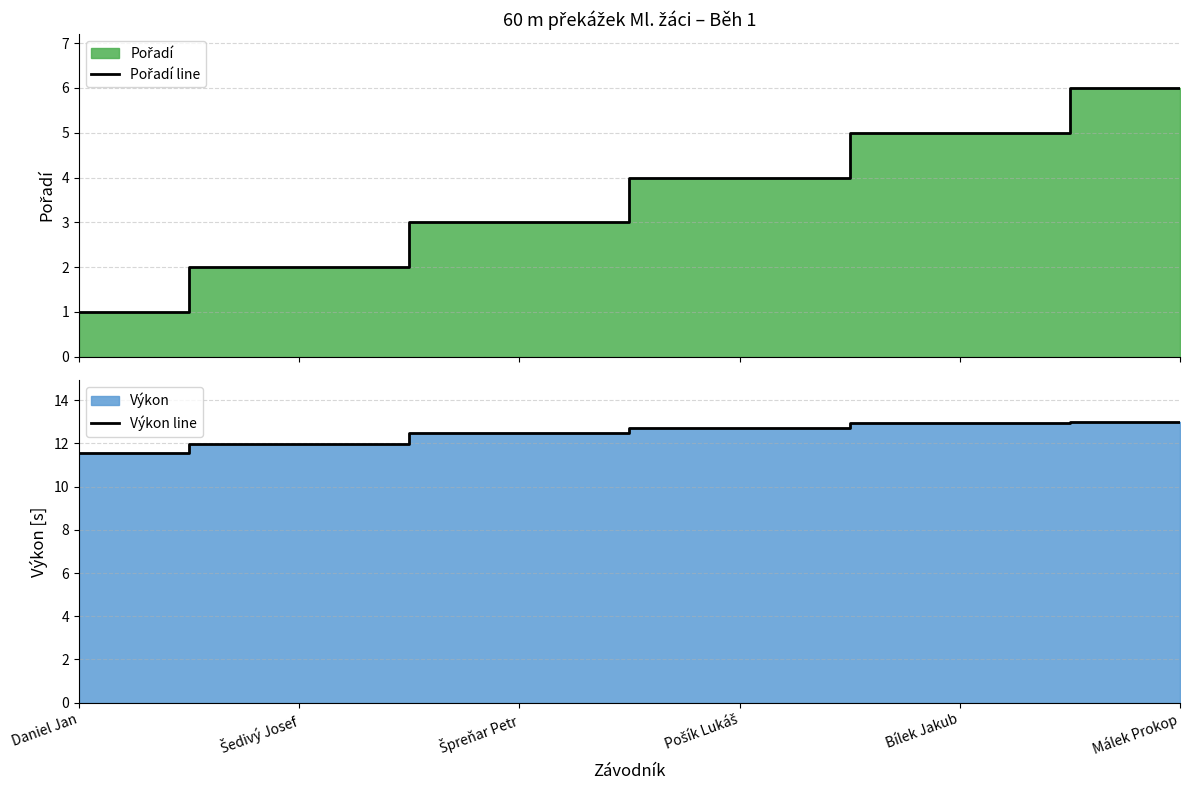

True or false: Výkon line has a value of 4.3 at Šedivý Josef.

False